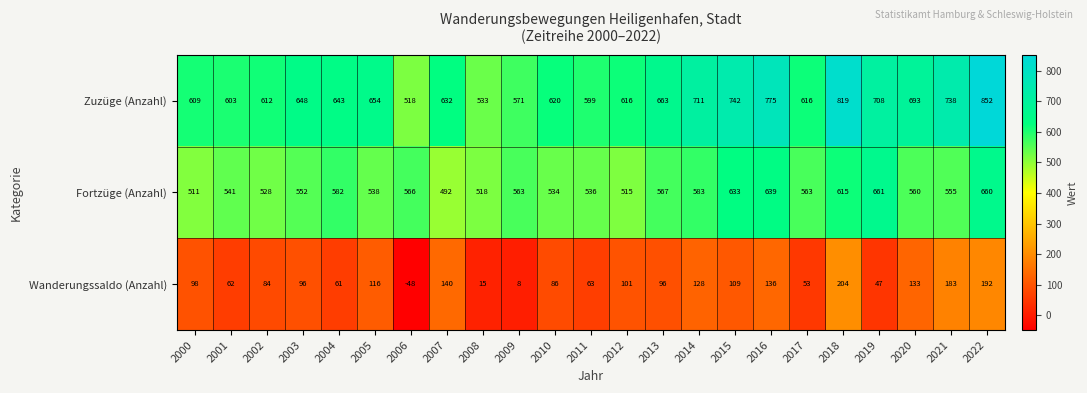

List the series in order of their overall mean, lowest first.

Wanderungssaldo (Anzahl), Fortzüge (Anzahl), Zuzüge (Anzahl)